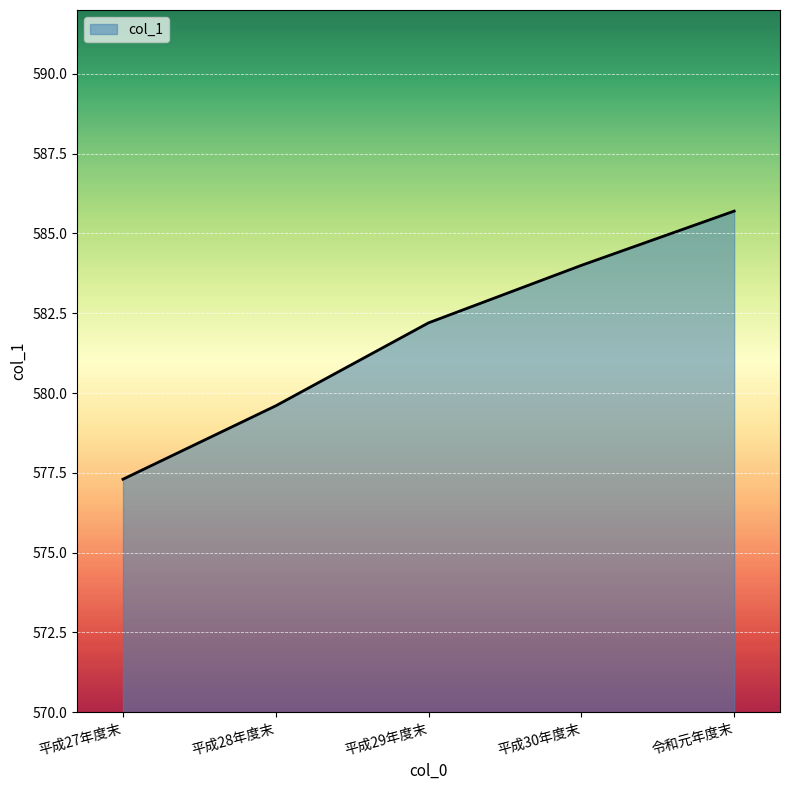

What position from the left is 令和元年度末?

5